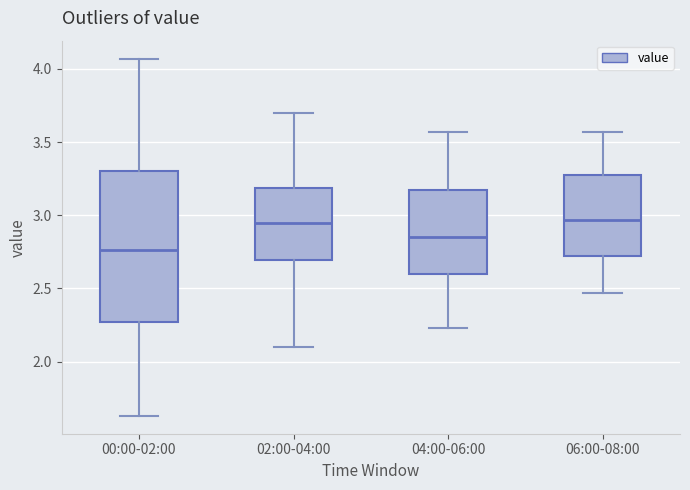

Reading left to right, read every box against the y-axis: the position of its median line, the range the box covers, and the ends of its whiskers. The values are not printed on the chart, so give them approximately, as read against the axis.

00:00-02:00: median 2.75, box 2.25 to 3.30, whiskers 1.65 to 4.05
02:00-04:00: median 2.95, box 2.70 to 3.20, whiskers 2.10 to 3.70
04:00-06:00: median 2.85, box 2.60 to 3.15, whiskers 2.25 to 3.55
06:00-08:00: median 2.95, box 2.70 to 3.30, whiskers 2.45 to 3.55